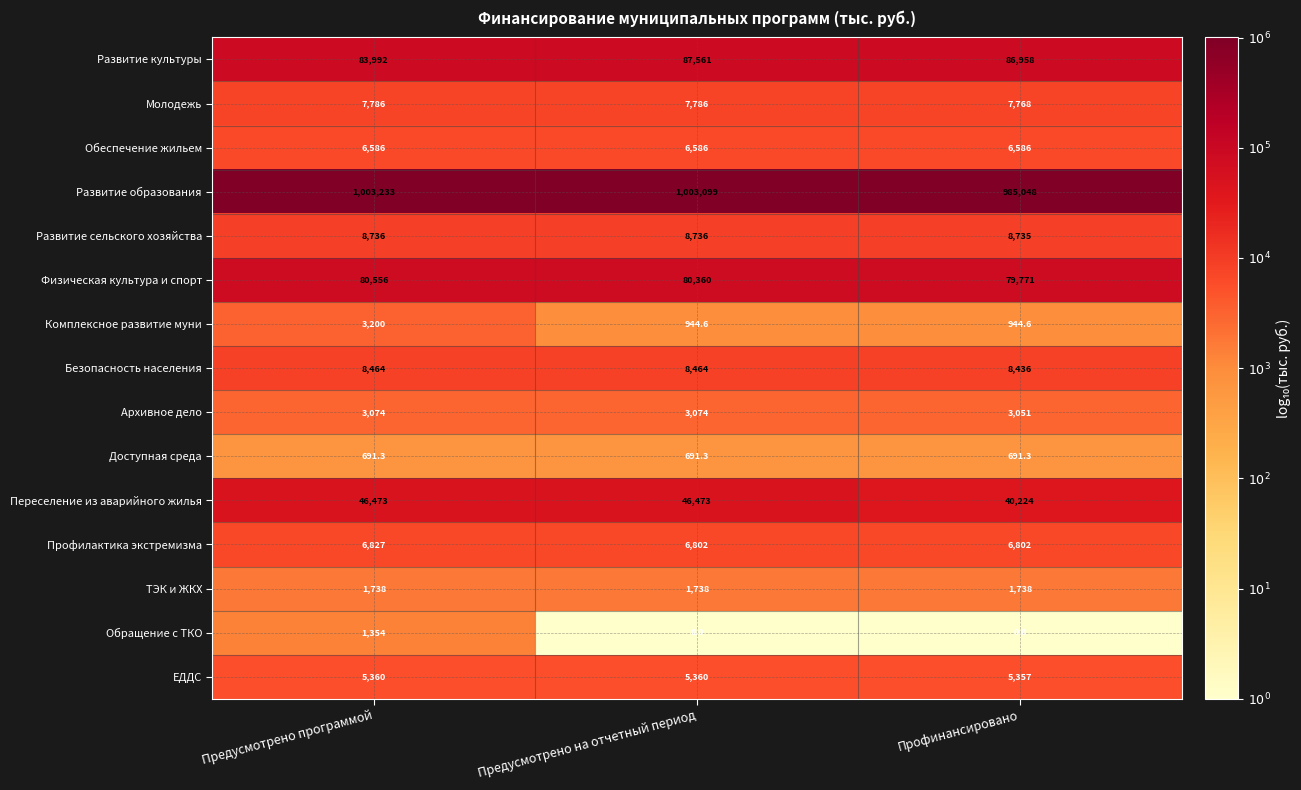

Which label corresponds to the largest value in the chart?

Предусмотрено программой